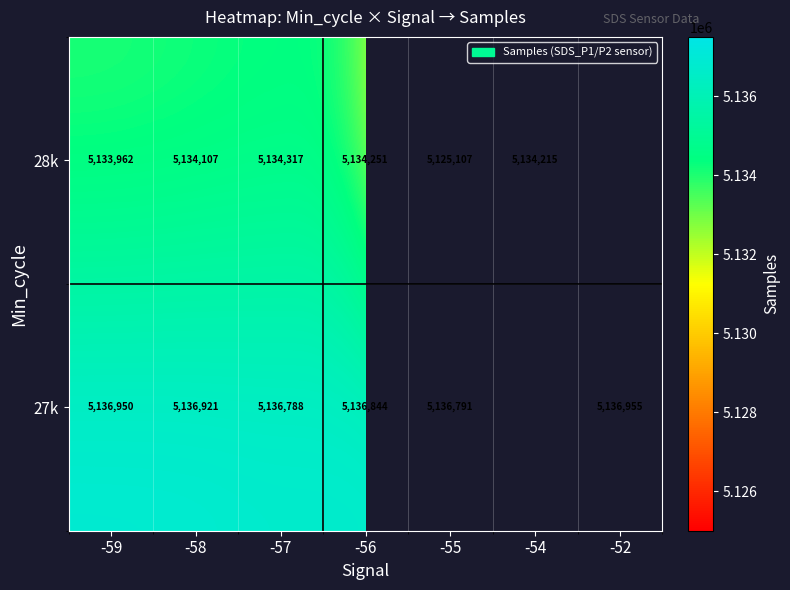

Rank the series at -55 from highest to lowest value.

27k, 28k